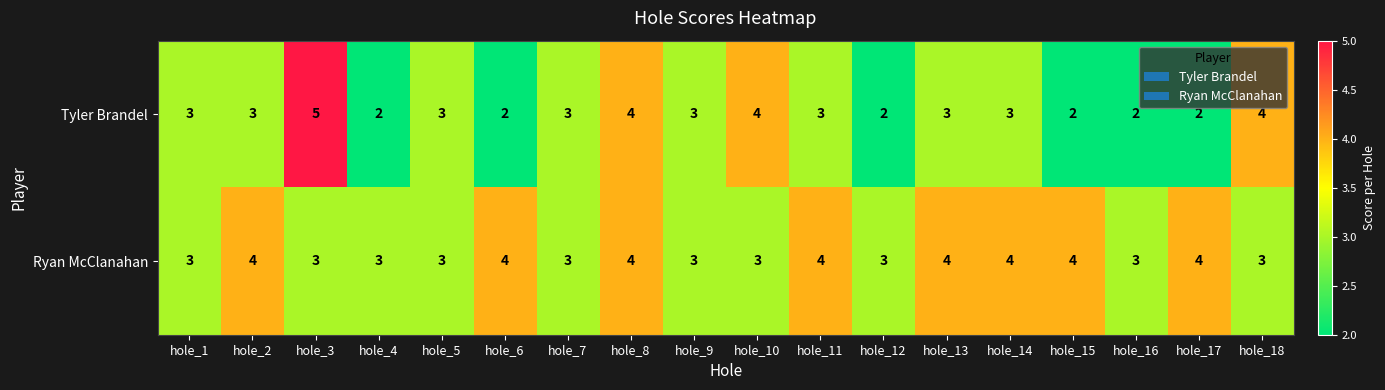

Which series has the largest total across all categories?

Ryan McClanahan